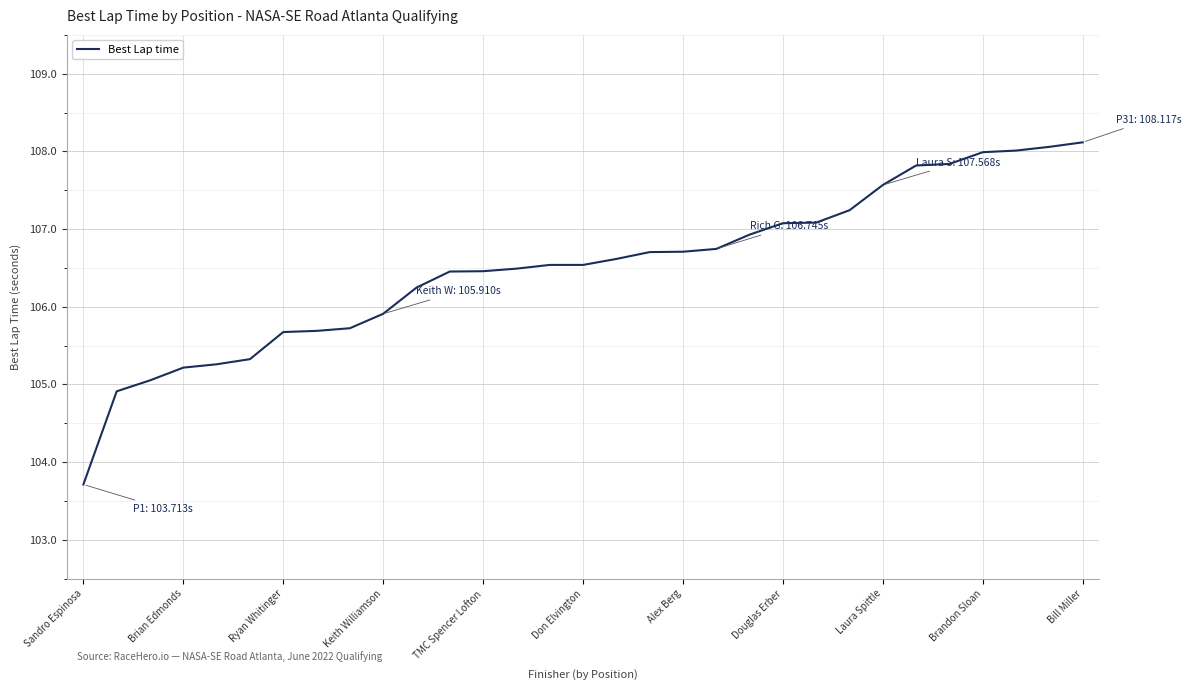

What is the maximum value shown in the chart?

108.1